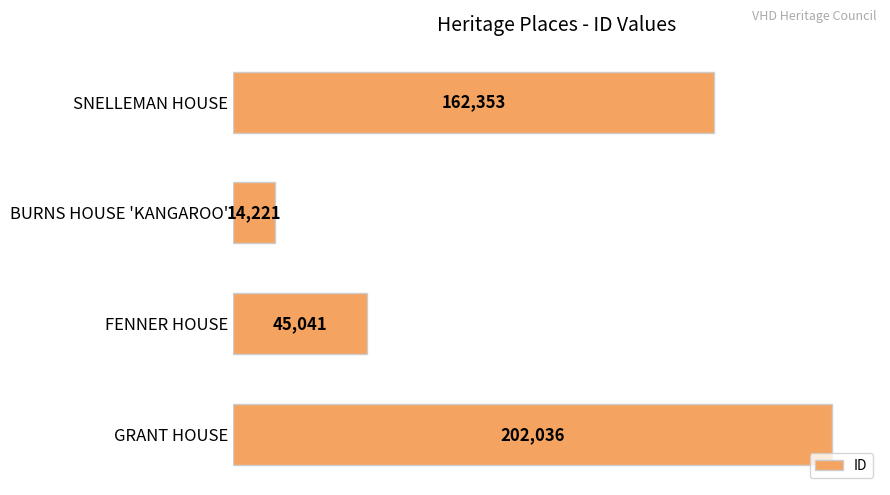

Which has a higher value, BURNS HOUSE 'KANGAROO' or GRANT HOUSE?

GRANT HOUSE